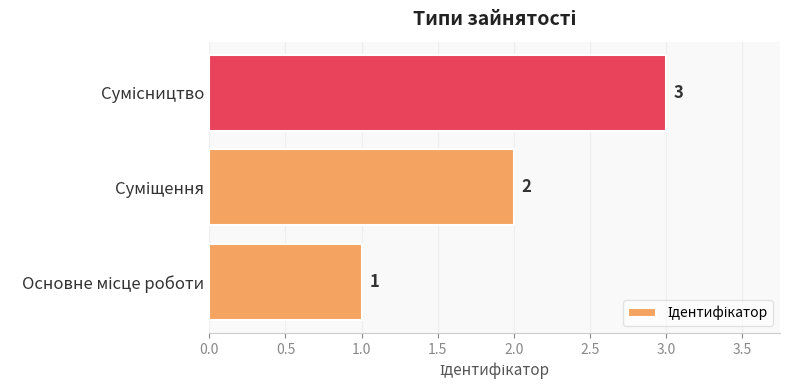

How many values are between 1 and 3?

3